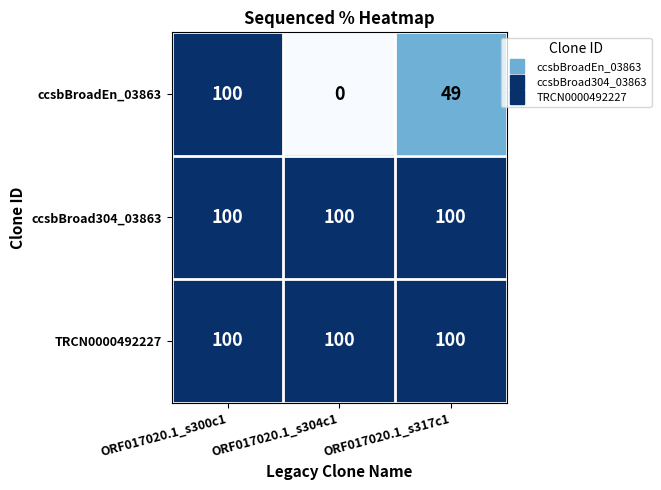

Reading left to right, what are all the values shown in this chart?

ccsbBroadEn_03863: ORF017020.1_s300c1=100	ORF017020.1_s304c1=0	ORF017020.1_s317c1=49
ccsbBroad304_03863: ORF017020.1_s300c1=100	ORF017020.1_s304c1=100	ORF017020.1_s317c1=100
TRCN0000492227: ORF017020.1_s300c1=100	ORF017020.1_s304c1=100	ORF017020.1_s317c1=100